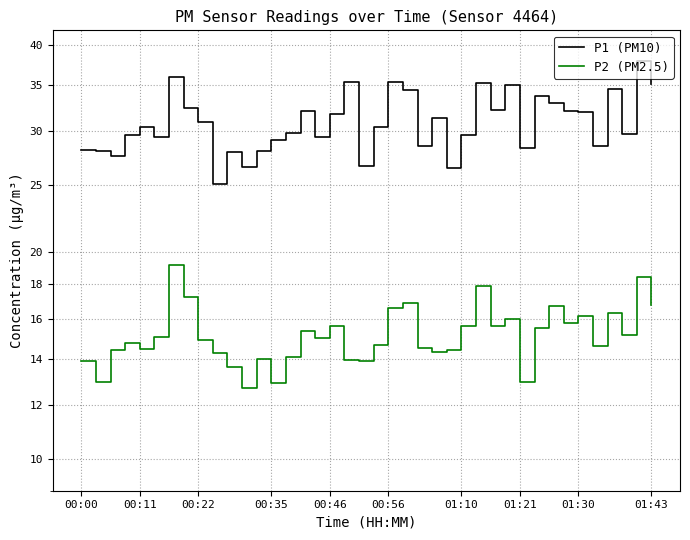

What is the difference between the highest and lowest values at 22?

17.6